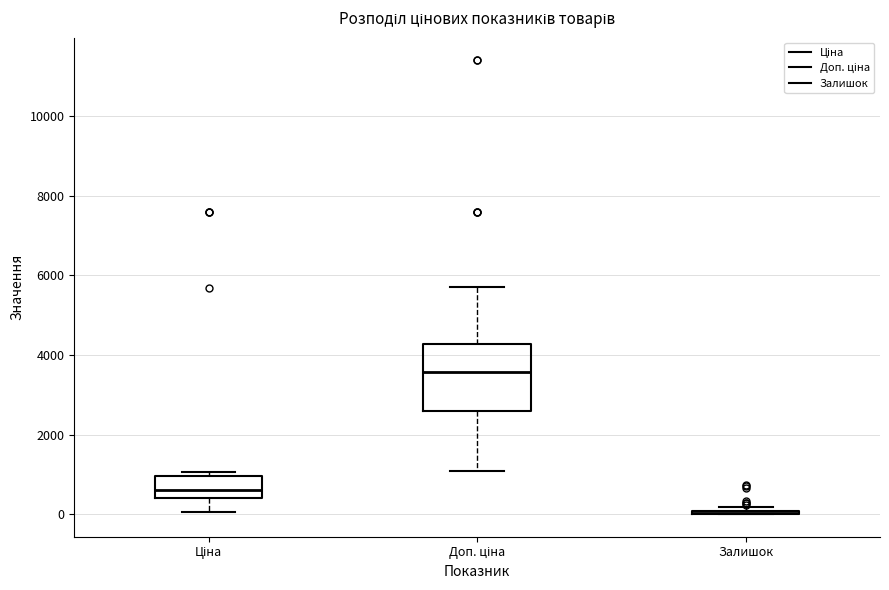

Reading left to right, transcribe this box plot: for each box, give where its median line is, the range the box spans, and where its two whiskers end, as read against the y-axis. The values are not printed on the chart, so give them approximately, as read against the axis.

Ціна: median 600, box 400 to 1000, whiskers 0 to 1000 (just above the box's upper edge)
Доп. ціна: median 3600, box 2600 to 4200, whiskers 1000 to 5800
Залишок: box collapsed to a line at 0, whiskers 0 to 200